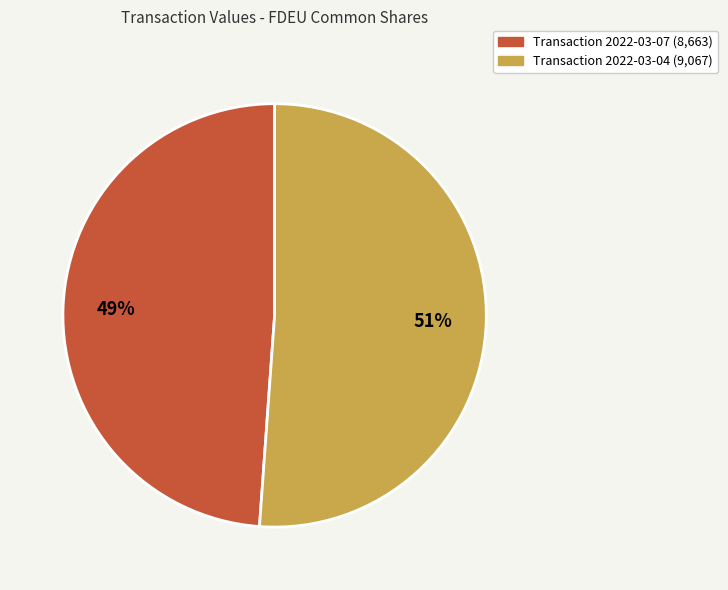

To the nearest percent, what is the difference between the largest and smallest slice percentages?

2%